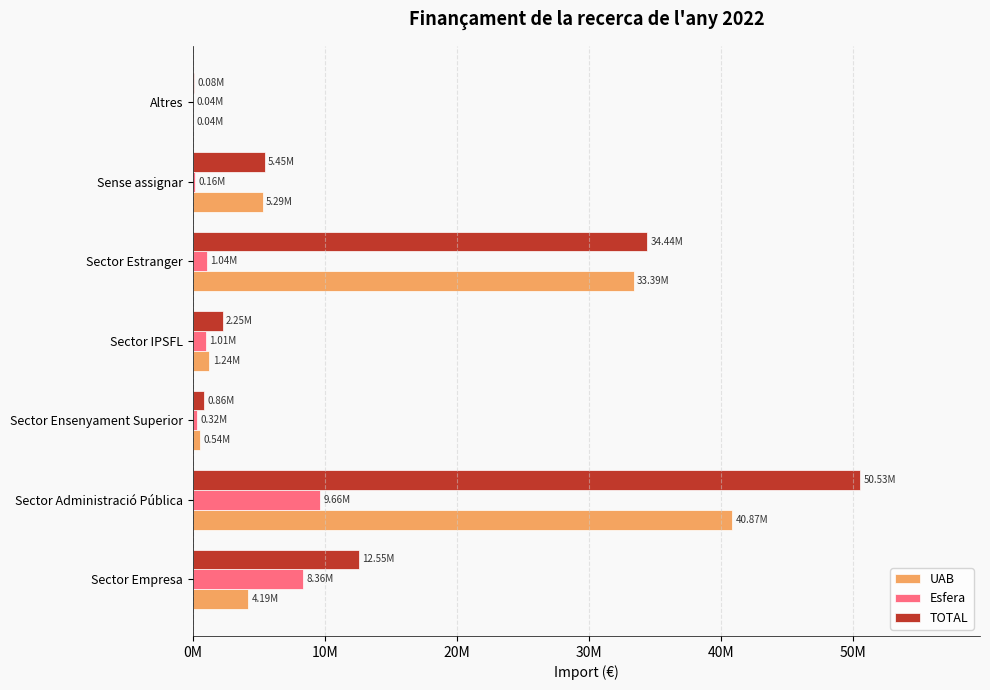

What is the minimum value shown in the chart?

38060.0